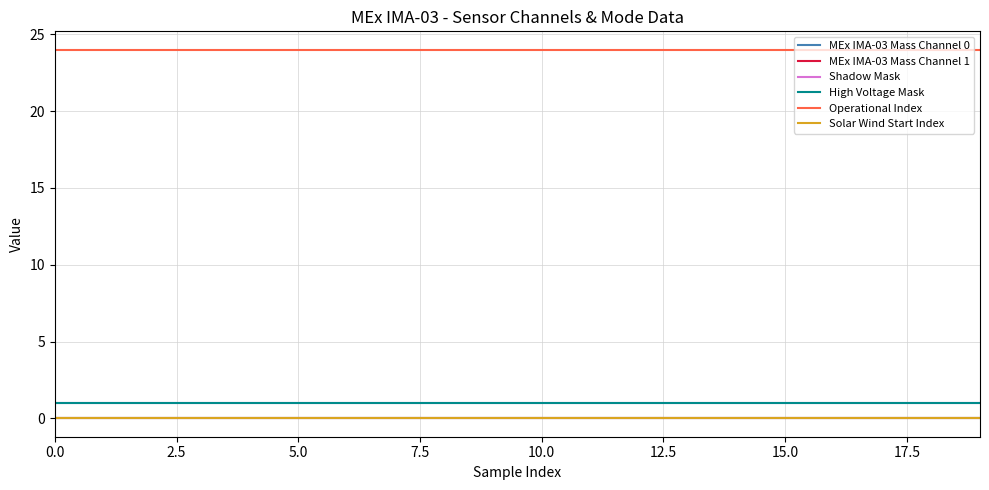

Which series has the widest spread of values?

MEx IMA-03 Mass Channel 0